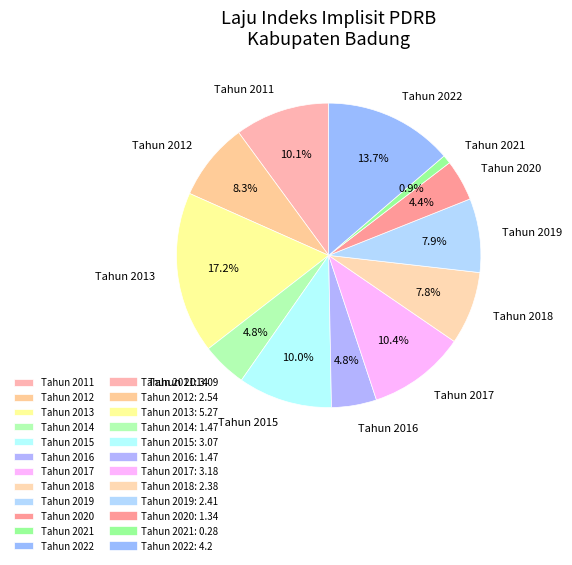

Which has a higher value, Tahun 2014 or Tahun 2012?

Tahun 2012